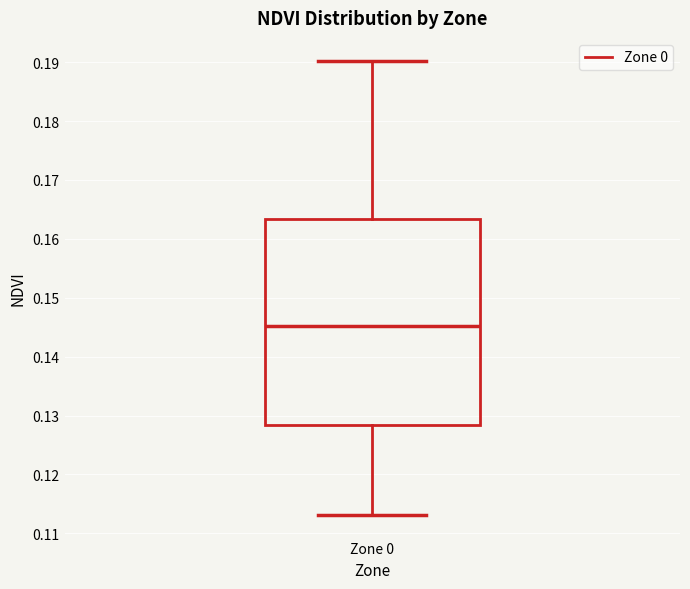

Transcribe this box plot: give where the median line is, the range the box spans, and where the two whiskers end, as read against the y-axis. The values are not printed on the chart, so give them approximately, as read against the axis.

median 0.145, box 0.128 to 0.163, whiskers 0.113 to 0.190